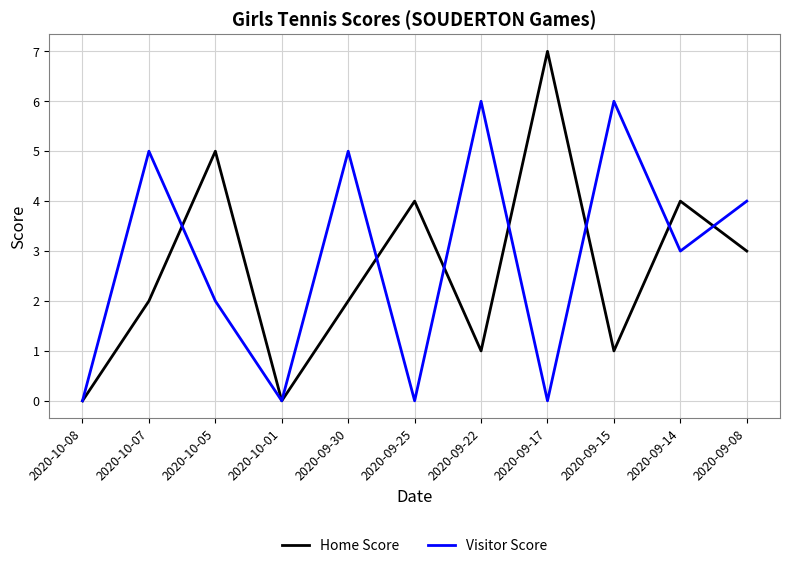

Count the Home Score values in the range 1 to 4.

7